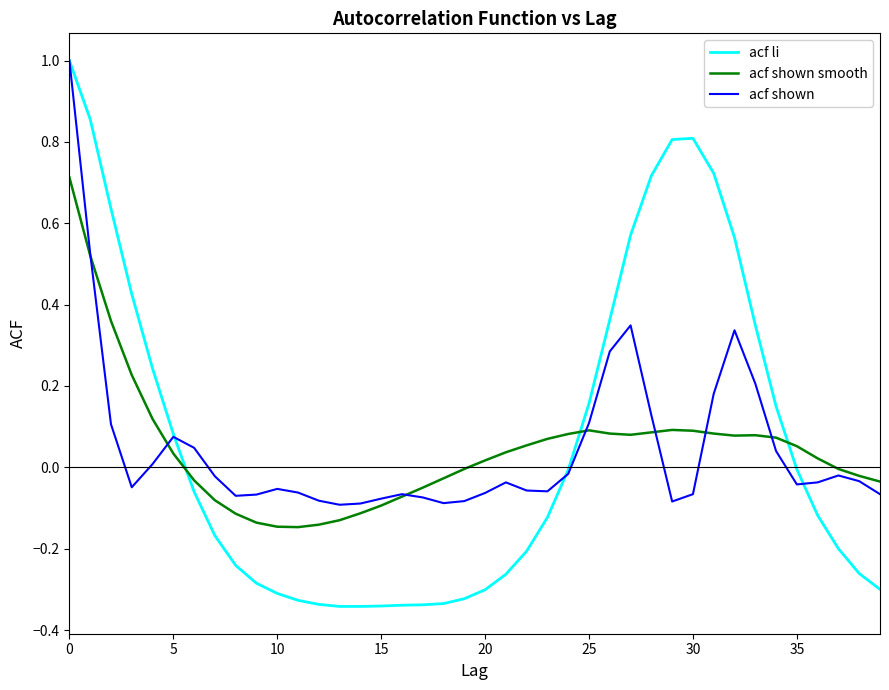

Which series has the largest range (max minus min)?

acf li